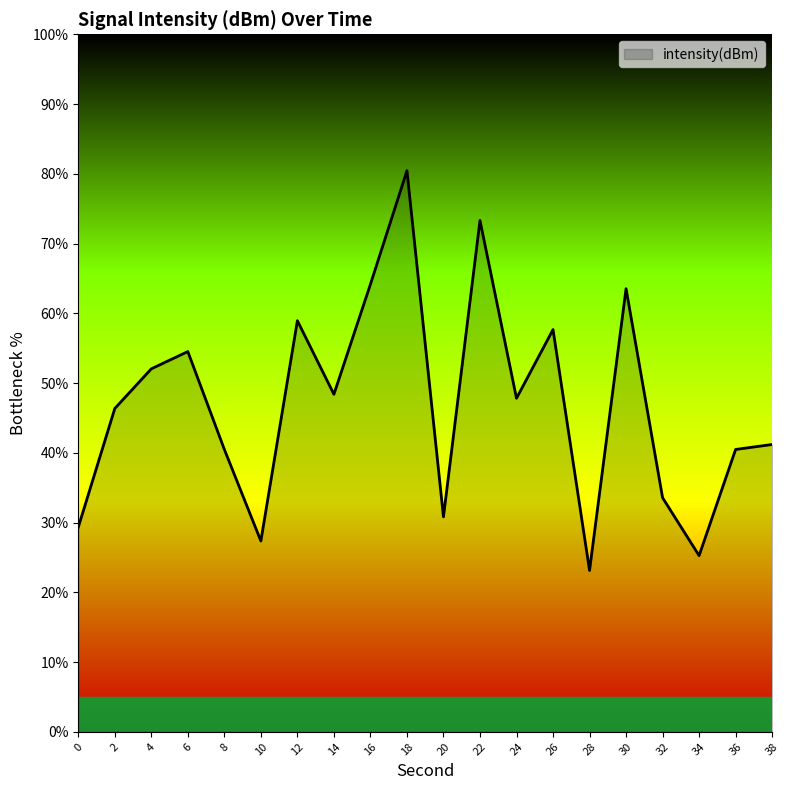

Is it true that the value at 2 is 80.9?

False